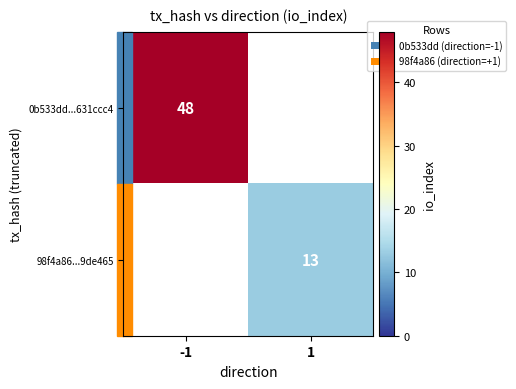

Which category has the lowest value across all series?

1